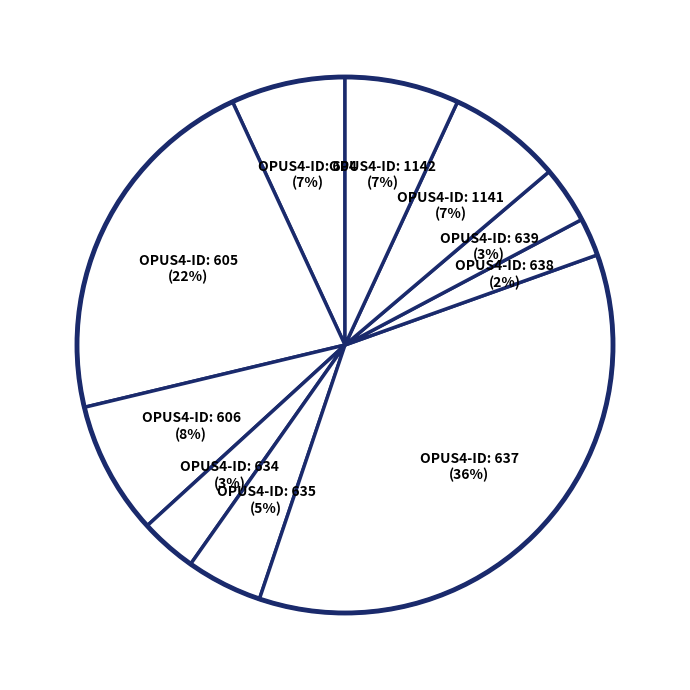

Is OPUS4-ID: 1142 (7%) the majority of the pie?

No